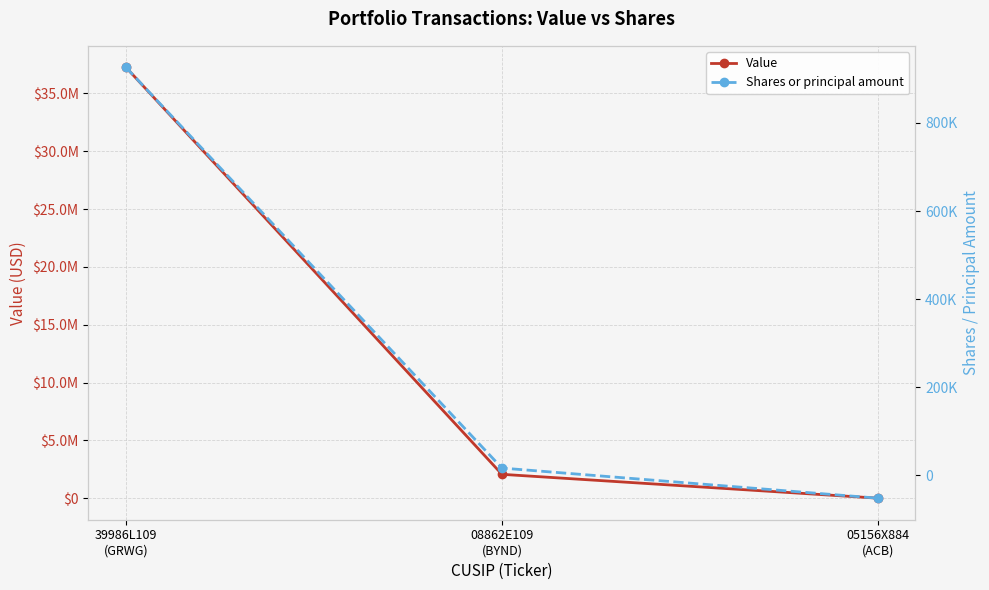

How many data points in Shares or principal amount are less than 16500?

1